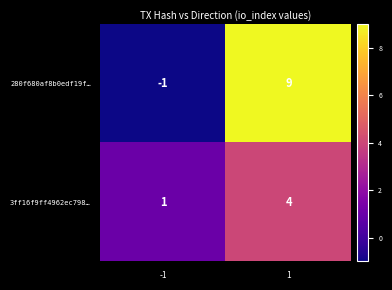

The 280f680af8b0edf19f… series shows -1 at -1. True or false?

True